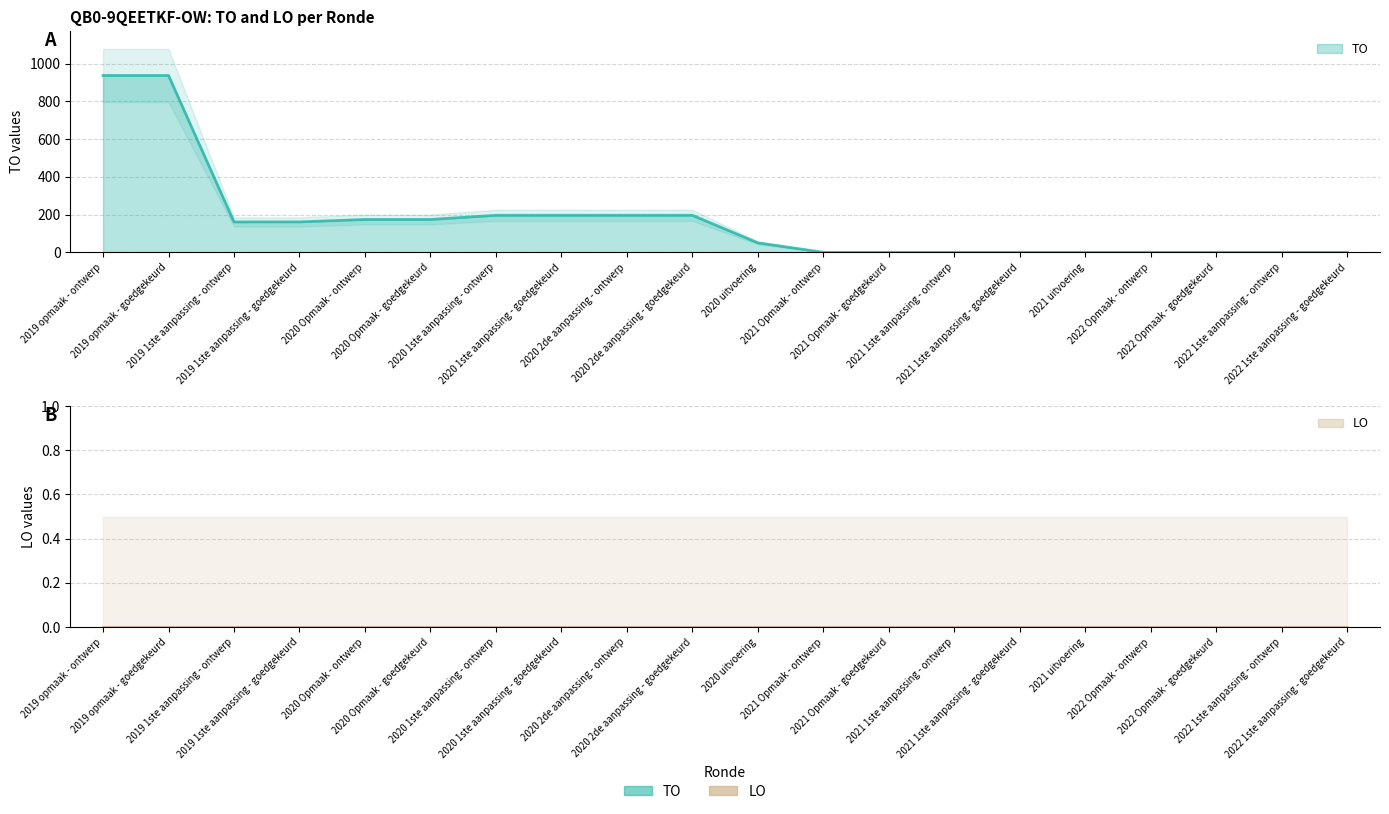

Between 2021 1ste aanpassing - goedgekeurd and 2022 1ste aanpassing - ontwerp, which is larger?

2021 1ste aanpassing - goedgekeurd